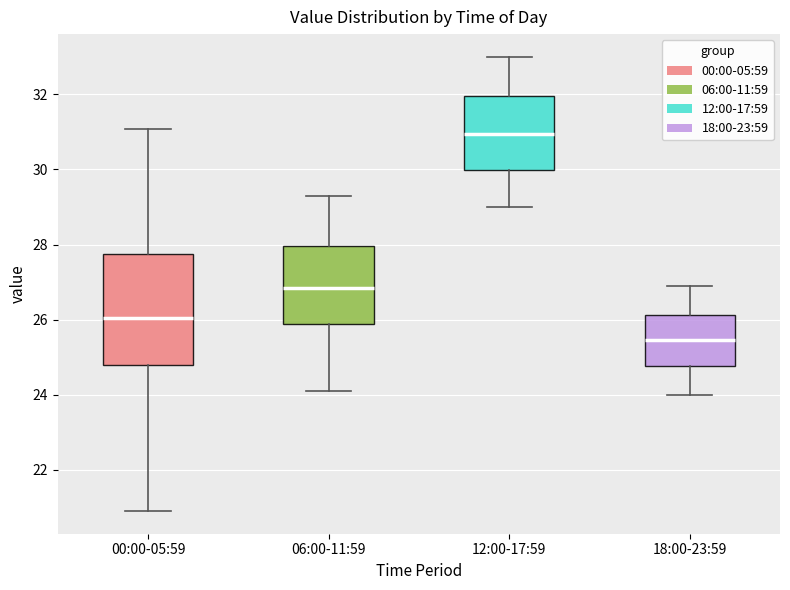

Reading left to right, read every box against the y-axis: the position of its median line, the range the box covers, and the ends of its whiskers. The values are not printed on the chart, so give them approximately, as read against the axis.

00:00-05:59: median 26.0, box 24.8 to 27.8, whiskers 21.0 to 31.0
06:00-11:59: median 26.8, box 25.8 to 28.0, whiskers 24.2 to 29.4
12:00-17:59: median 31.0, box 30.0 to 32.0, whiskers 29.0 to 33.0
18:00-23:59: median 25.4, box 24.8 to 26.2, whiskers 24.0 to 27.0